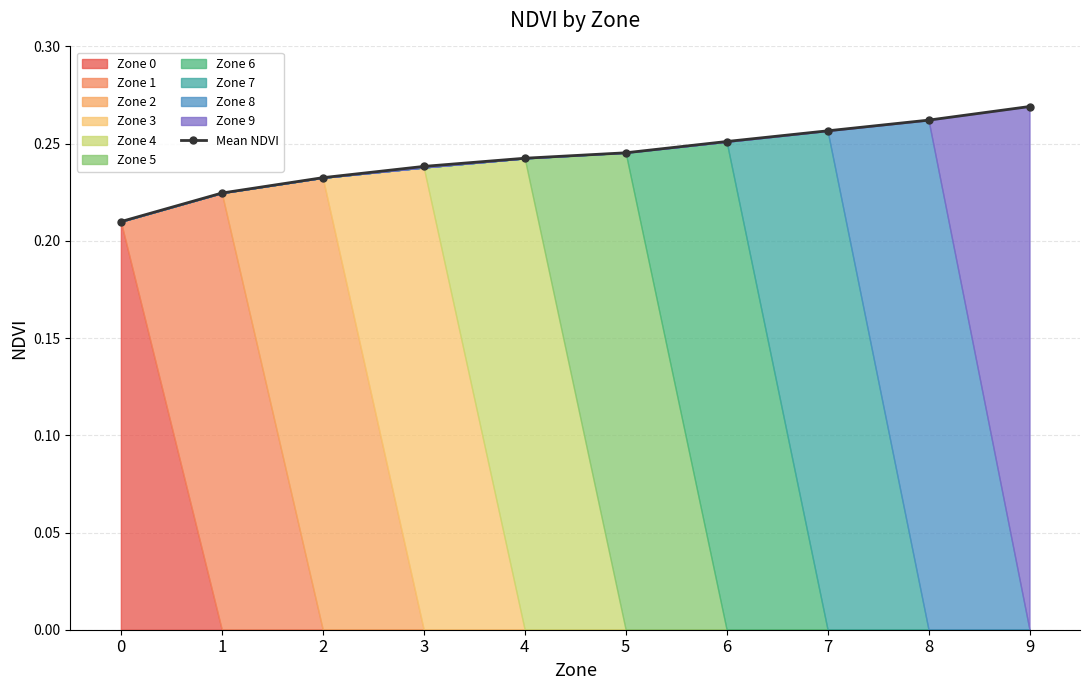

Reading left to right, list all the values displayed in this chart.

0=0.2	1=0.2	2=0.2	3=0.2	4=0.2	5=0.2	6=0.3	7=0.3	8=0.3	9=0.3